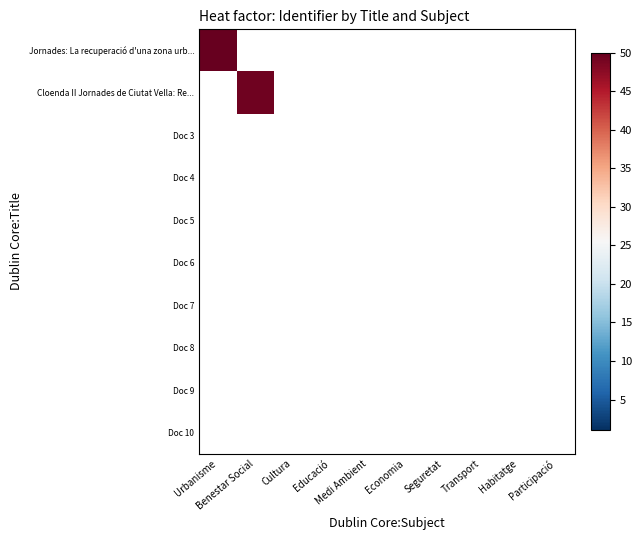

Rank the series by their maximum value, from lowest to highest.

Doc 3, Doc 4, Doc 5, Doc 6, Doc 7, Doc 8, Doc 9, Doc 10, Cloenda II Jornades de Ciutat Vella: Re..., Jornades: La recuperació d'una zona urb...